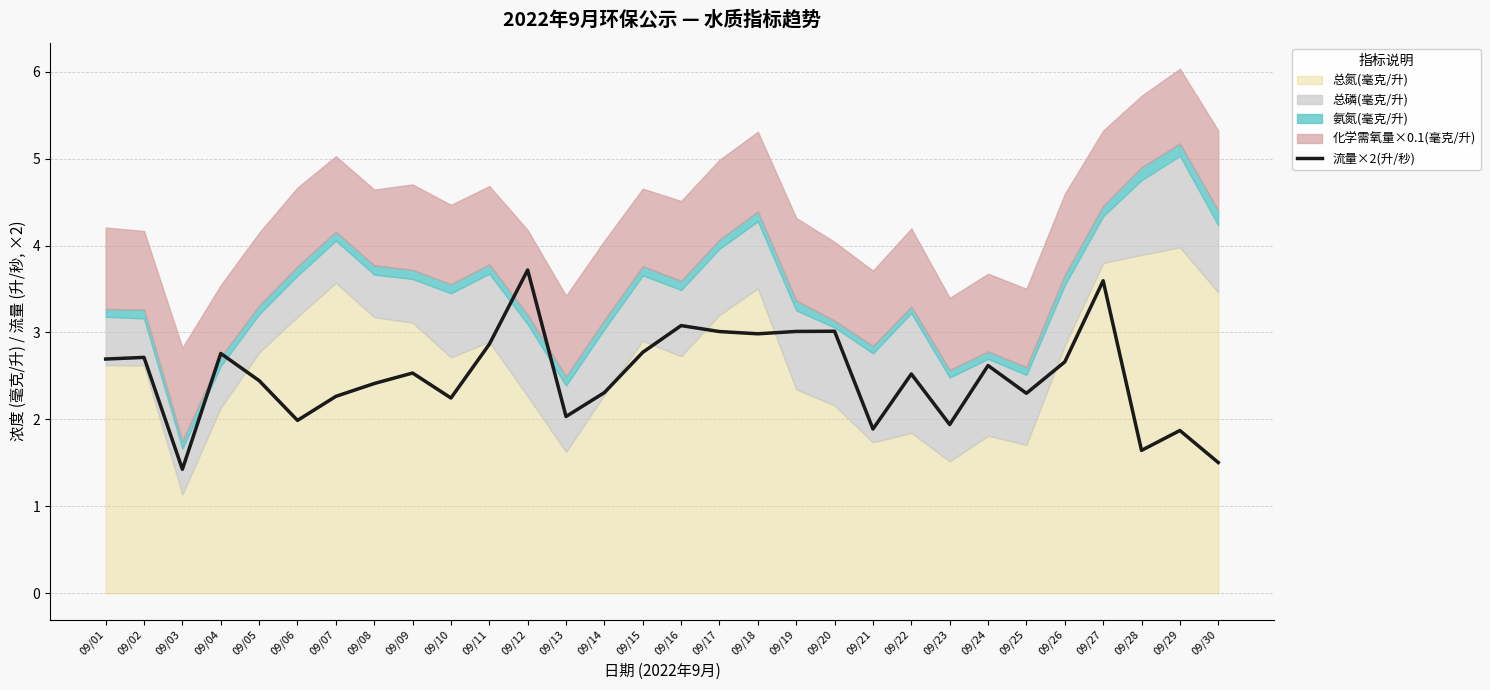

What is the maximum value for 流量×2(升/秒)?

3.7